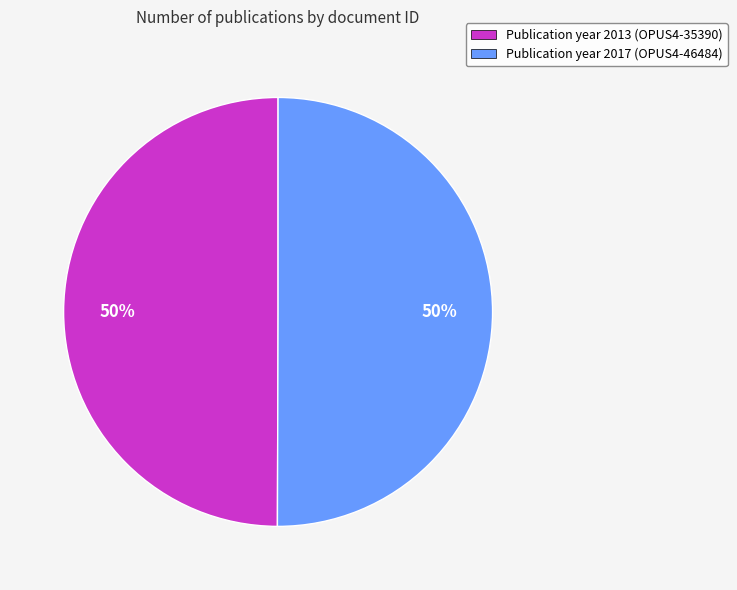

How many segments does this pie chart have?

2